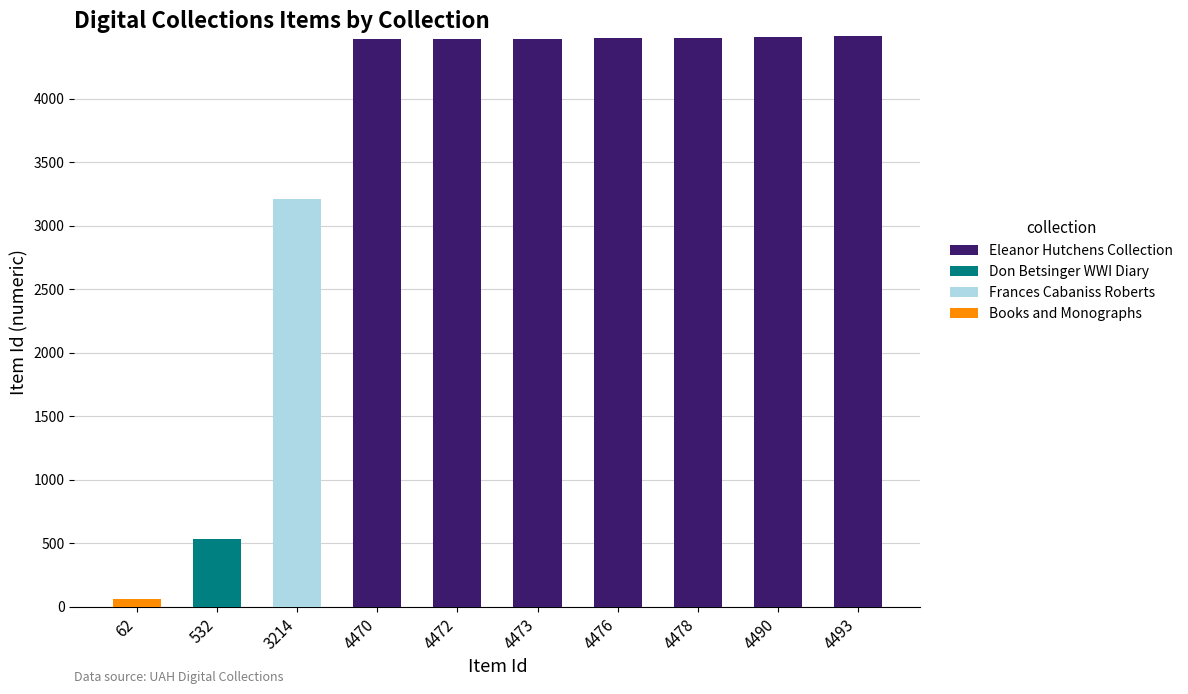

True or false: Eleanor Hutchens Collection has a value of 7830 at 4472.

False